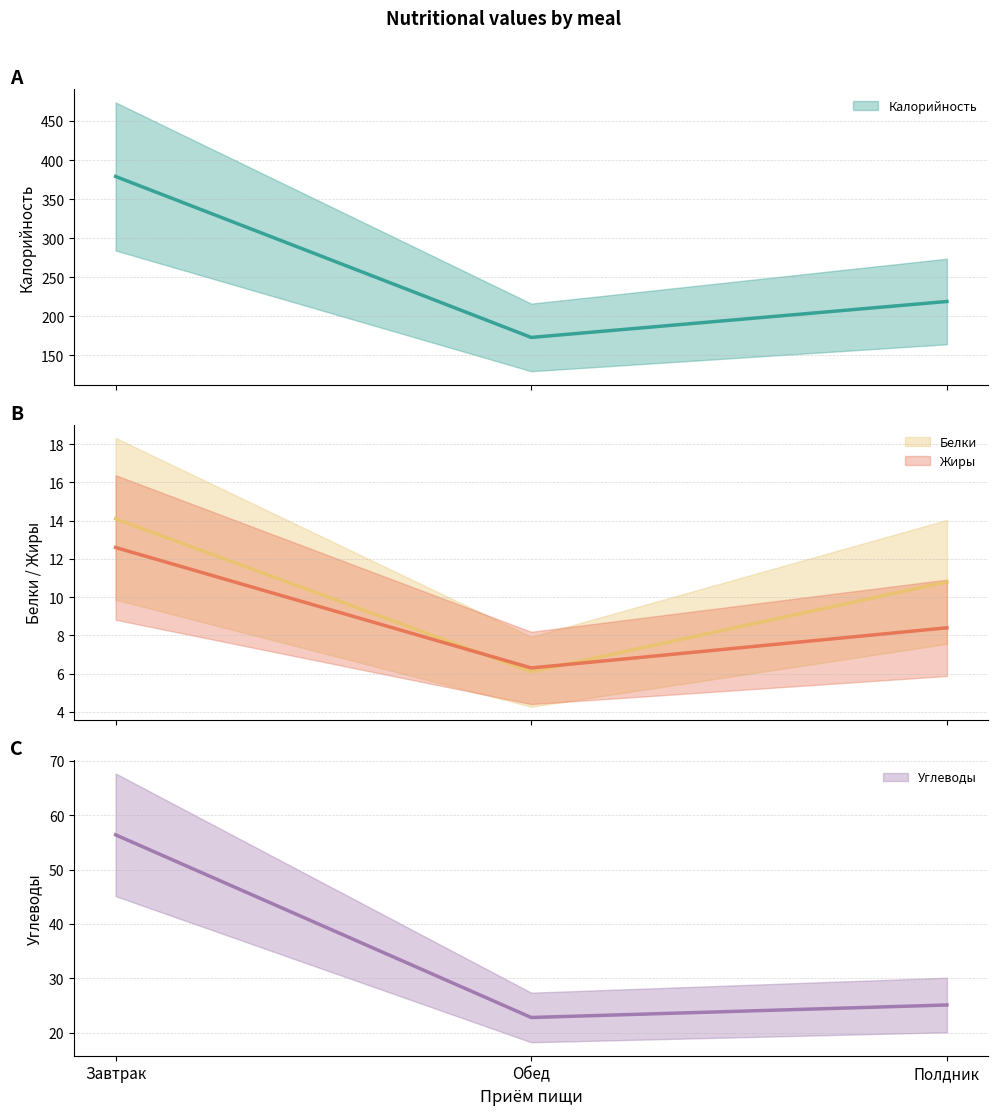

Where is Жиры nearest to the value 9?

Полдник